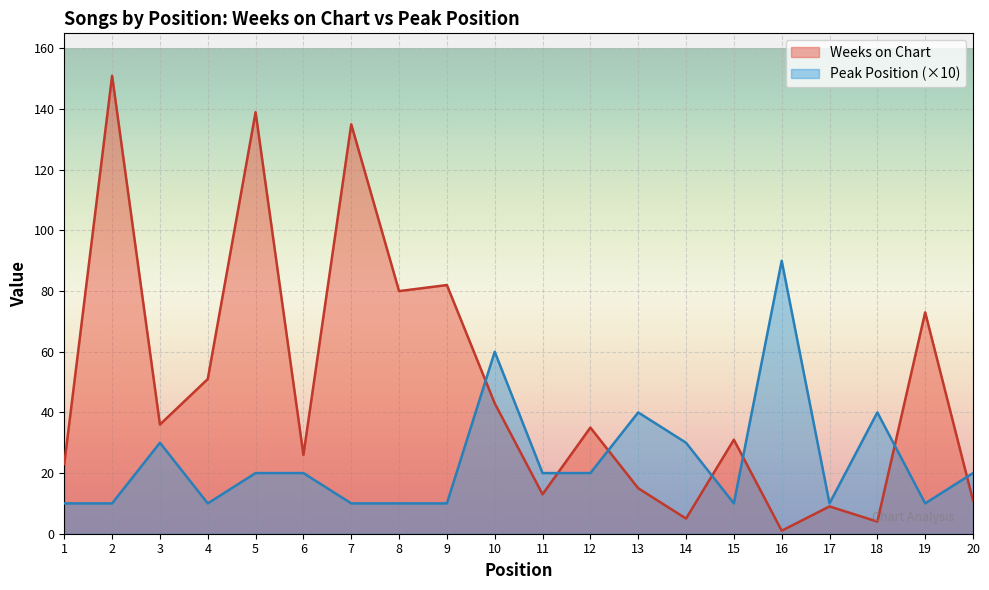

Which series has the largest total across all categories?

Weeks on Chart